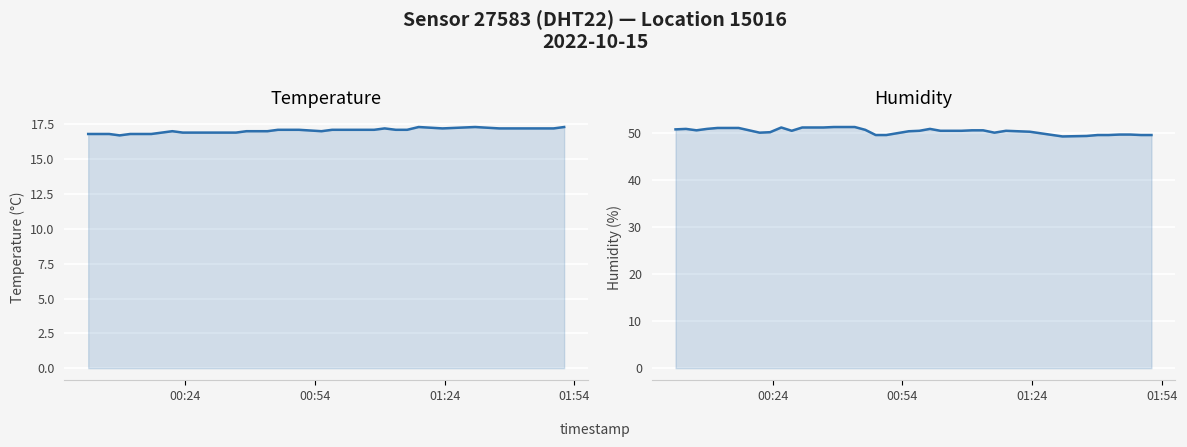

True or false: temperature has more than 2 interior local peaks.

True